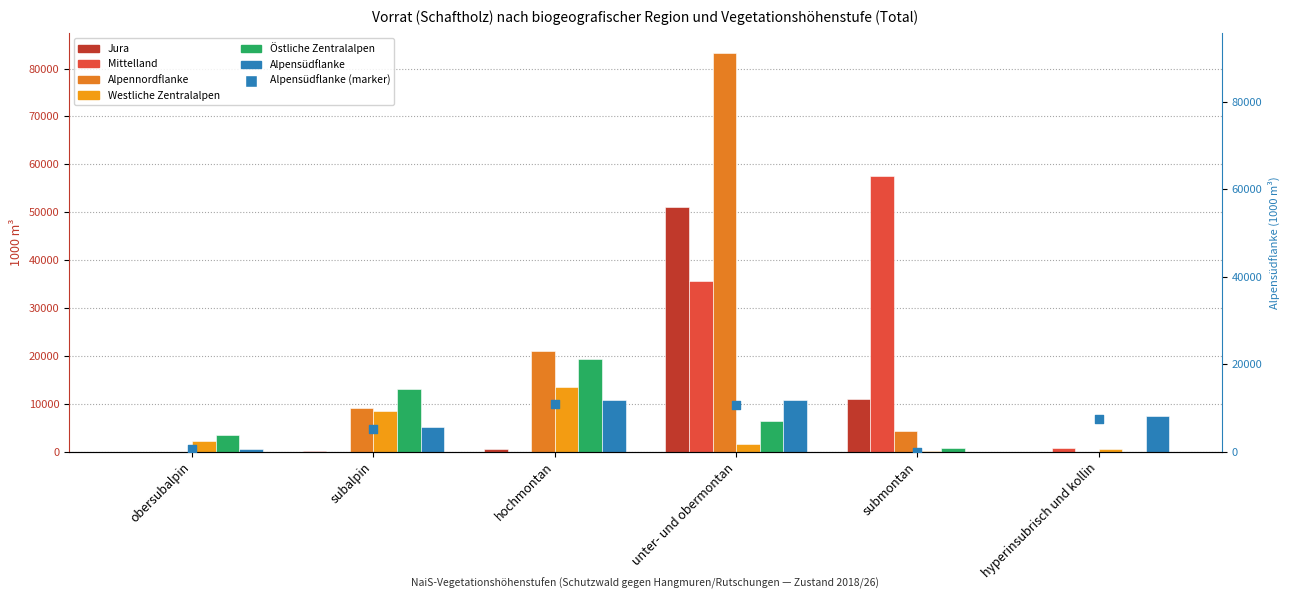

At which category is the sum across all series the highest?

unter- und obermontan